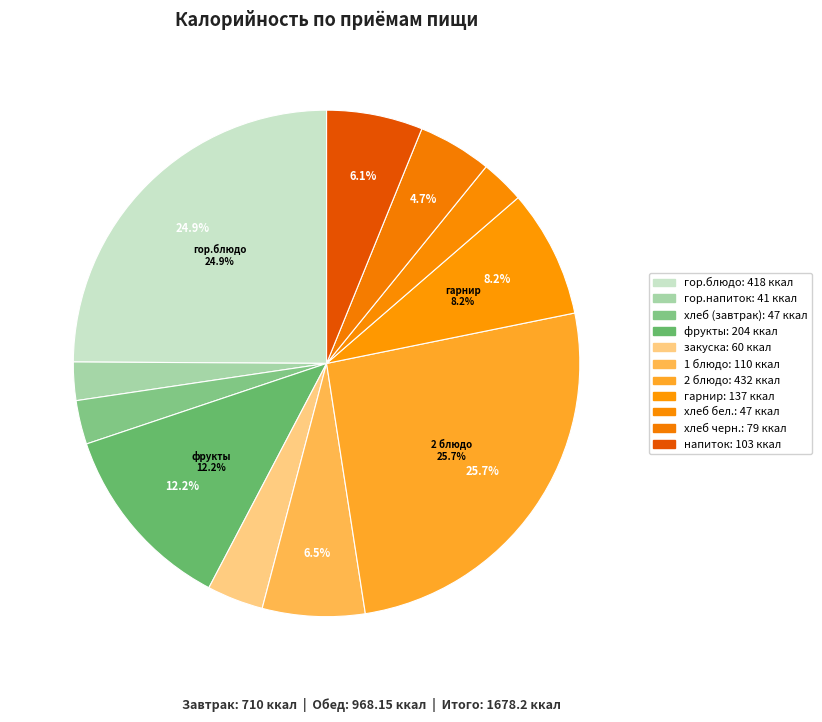

How many slices are in this pie chart?

11